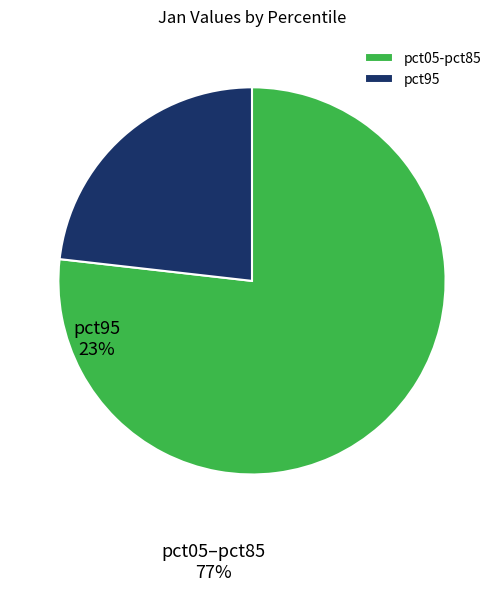

Rank the categories by value from lowest to highest.

pct95, pct05-pct85